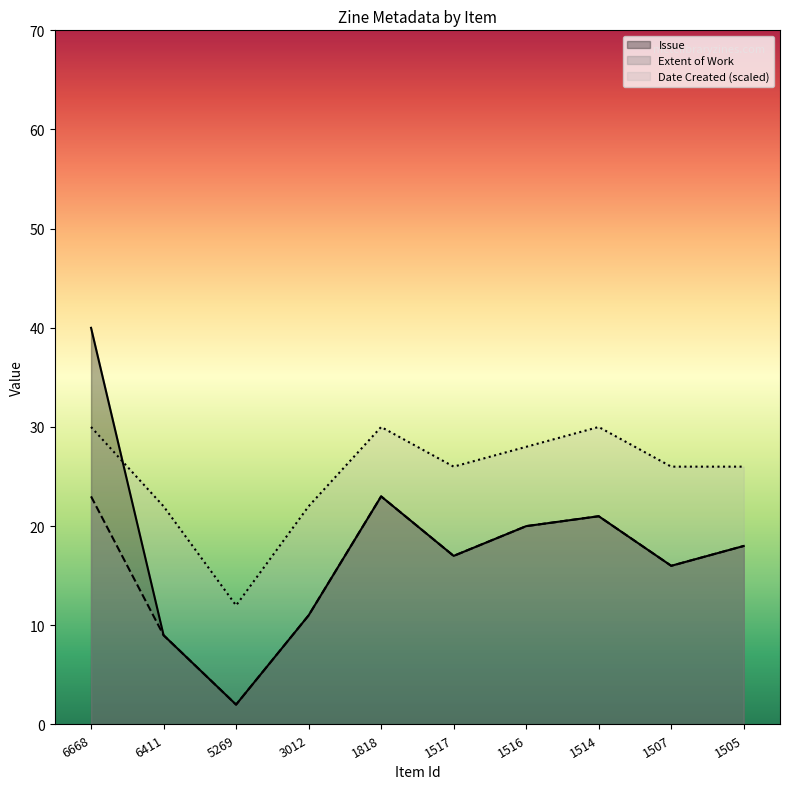

Where does the Date Created series first go above 26?

6668